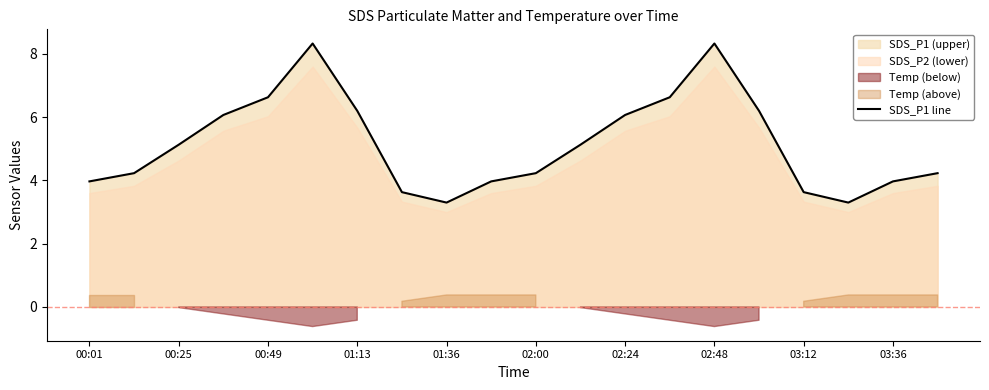

What is the minimum value for SDS_P1 line?

3.3